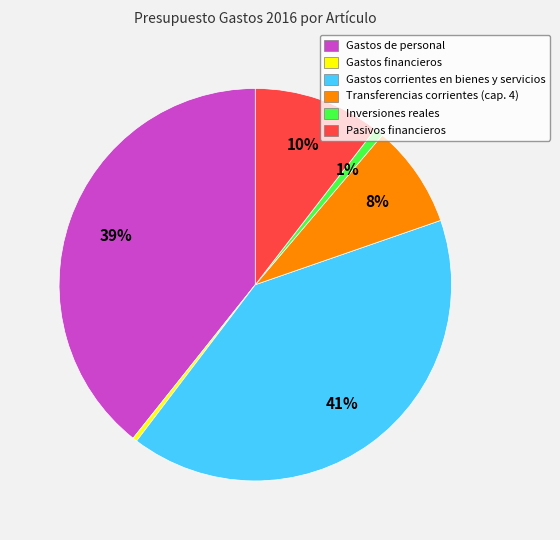

Is the sum of Gastos corrientes en bienes y servicios and Gastos de personal greater than half?

Yes